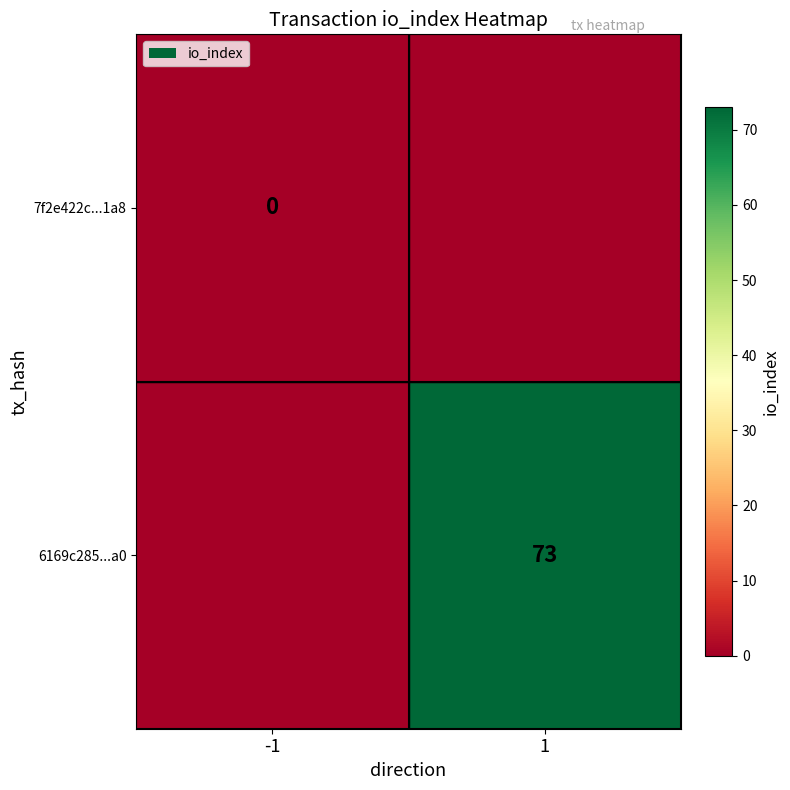

Is it true that 6169c285...a0 equals 73 at 1?

True